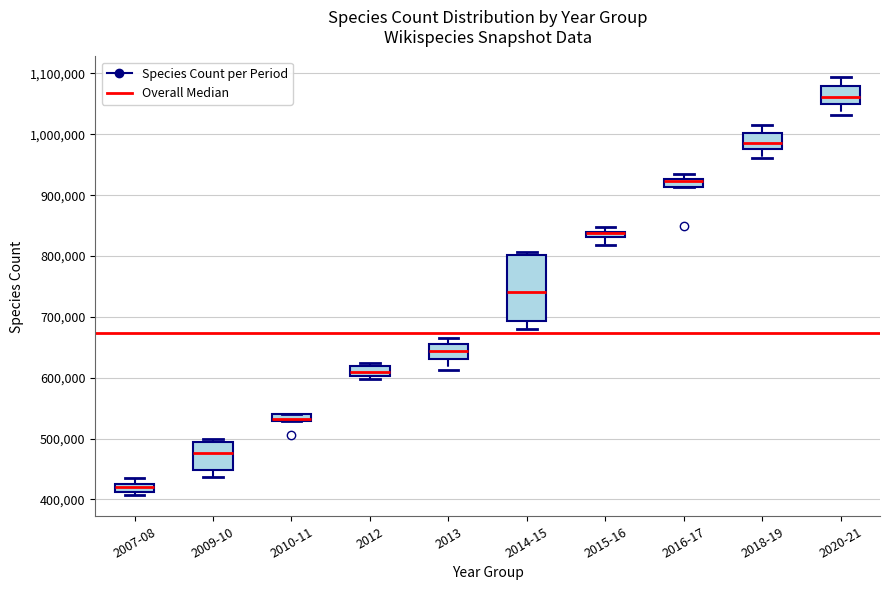

Where is the lower edge of the box for 2010-11 on the y-axis? The values are not printed on the chart, so give them approximately, as read against the axis.

530000